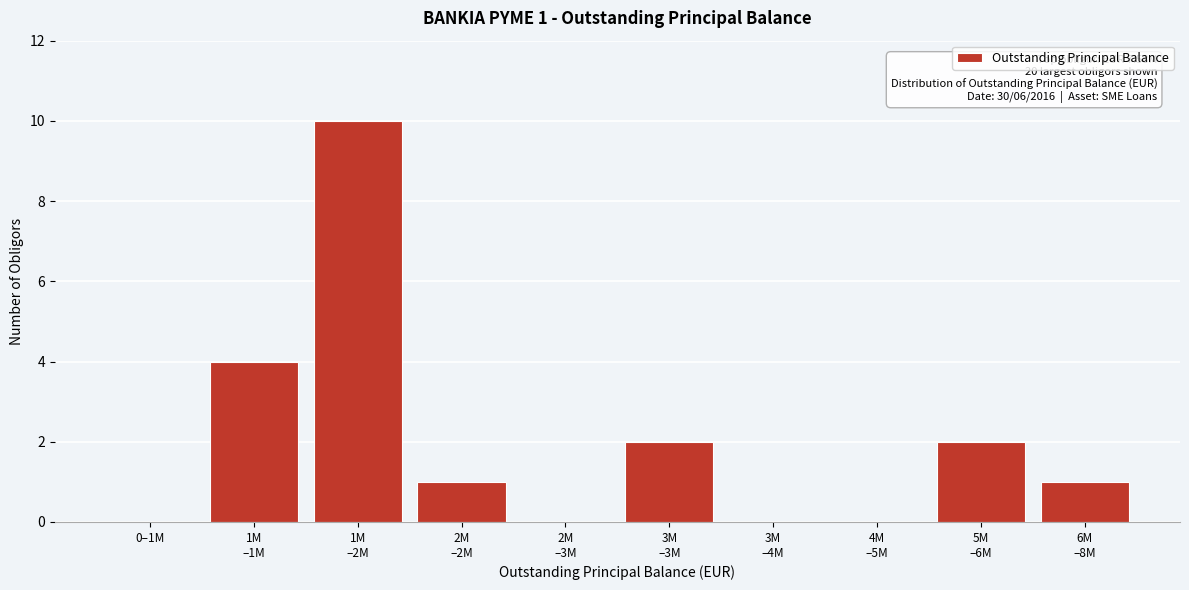

True or false: the data shows -4 at 0–1M.

False